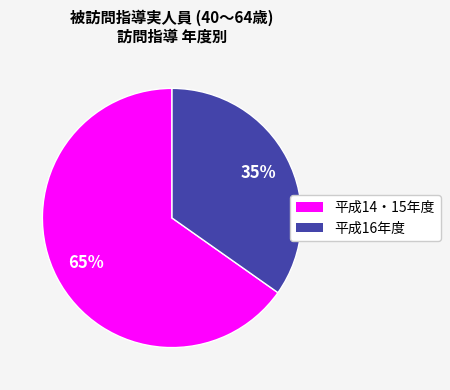

To the nearest percent, what is the average slice percentage?

50%